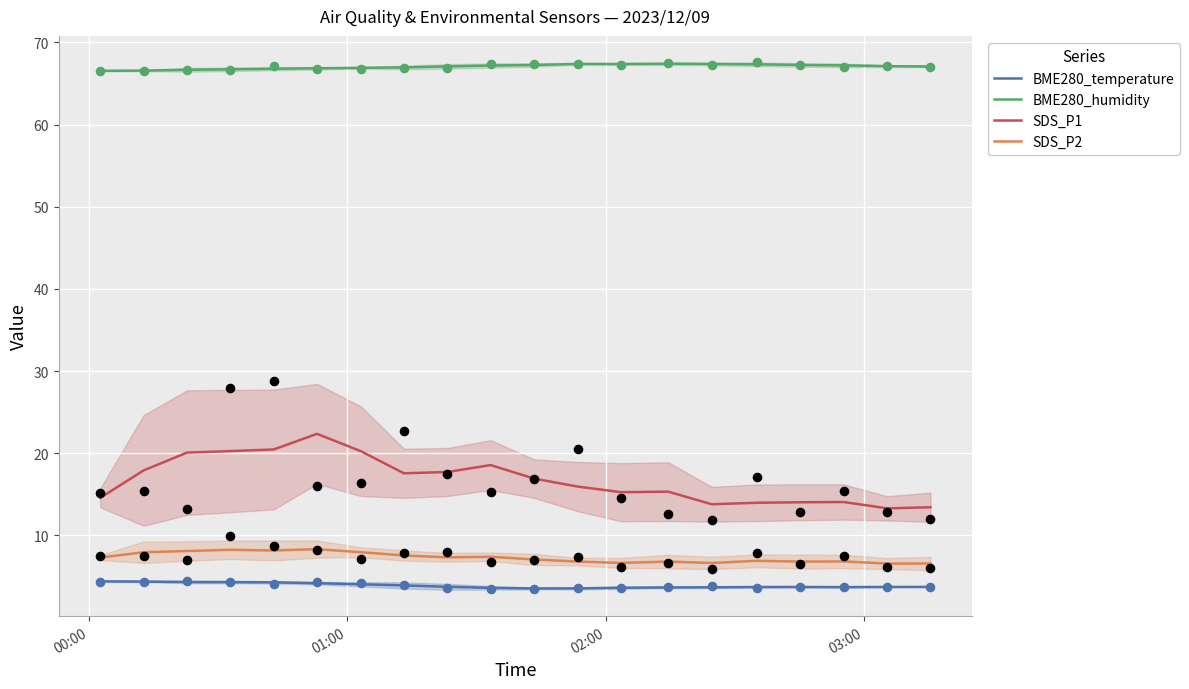

What are all the series names shown in the legend?

BME280_temperature, BME280_humidity, SDS_P1, SDS_P2